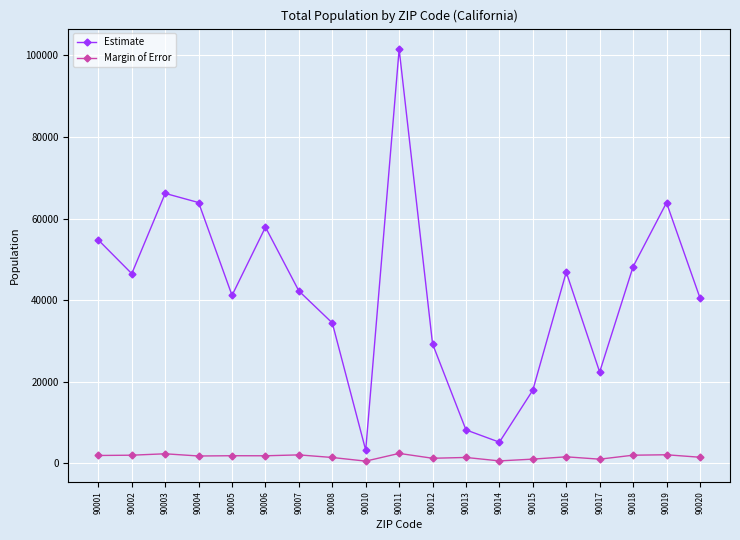

At which category is the sum across all series the highest?

90011